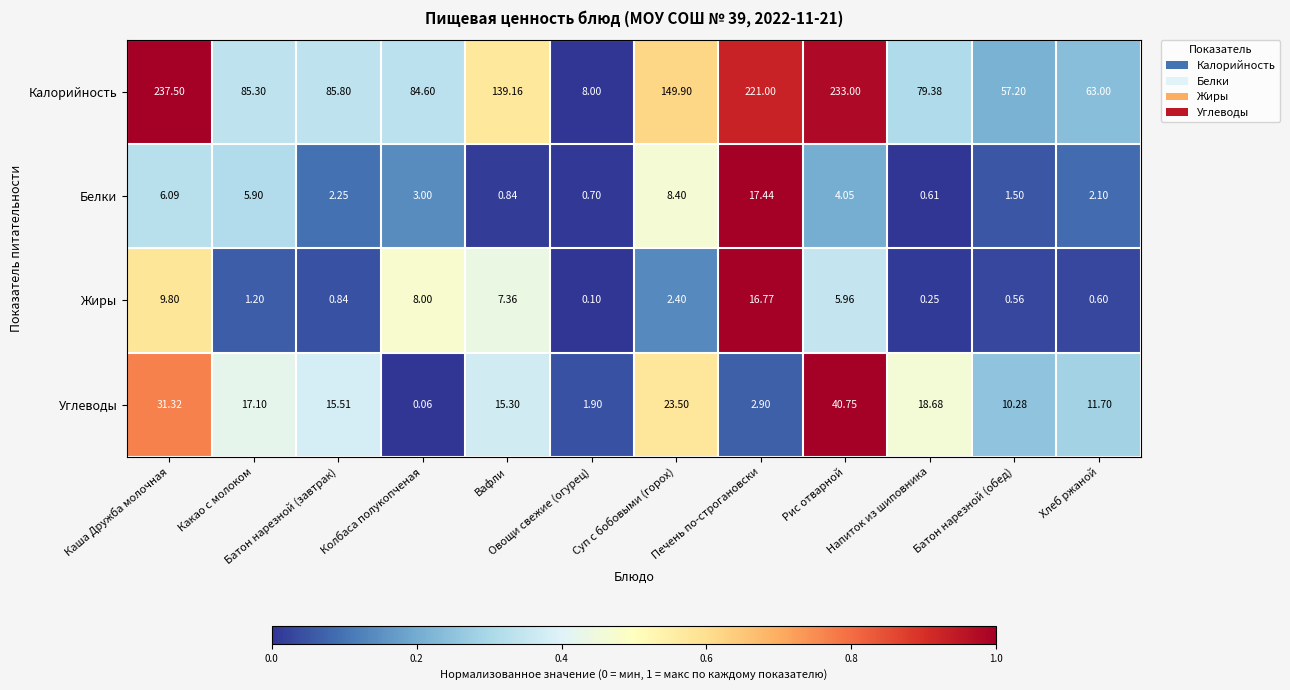

Is the value of Калорийность at Колбаса полукопченая greater than the value of Углеводы at Напиток из шиповника?

Yes